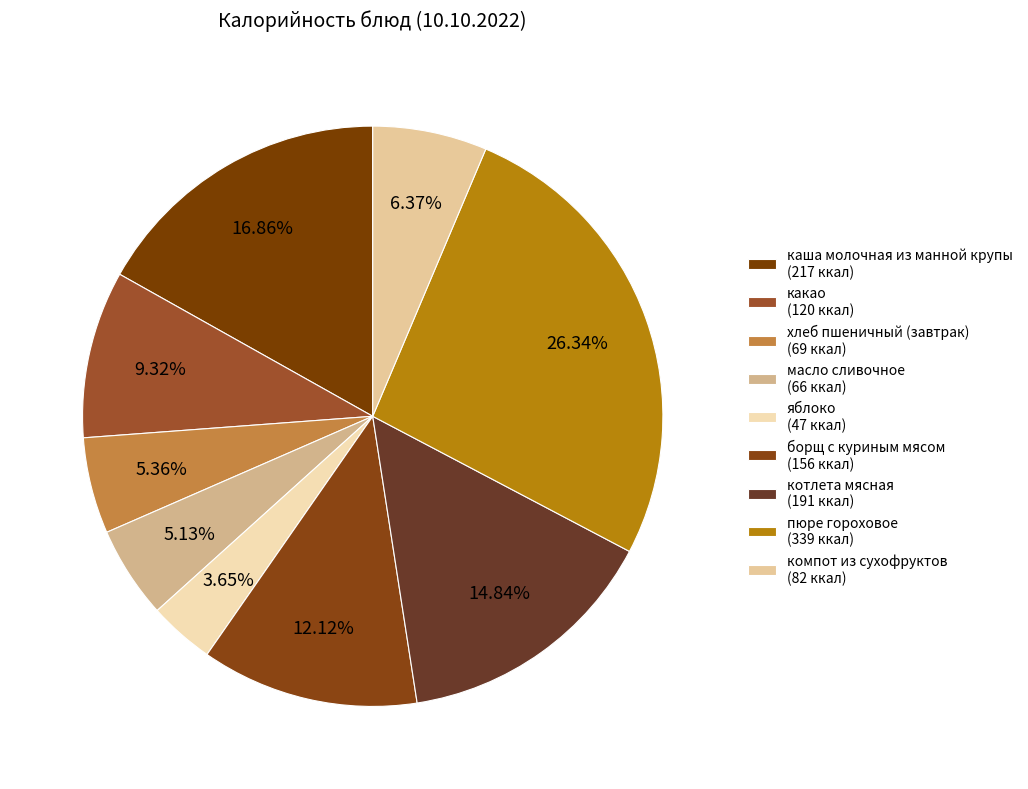

Rank the categories by value from highest to lowest.

пюре гороховое, каша молочная из манной крупы, котлета мясная, борщ с куриным мясом, какао, компот из сухофруктов, хлеб пшеничный (завтрак), масло сливочное, яблоко